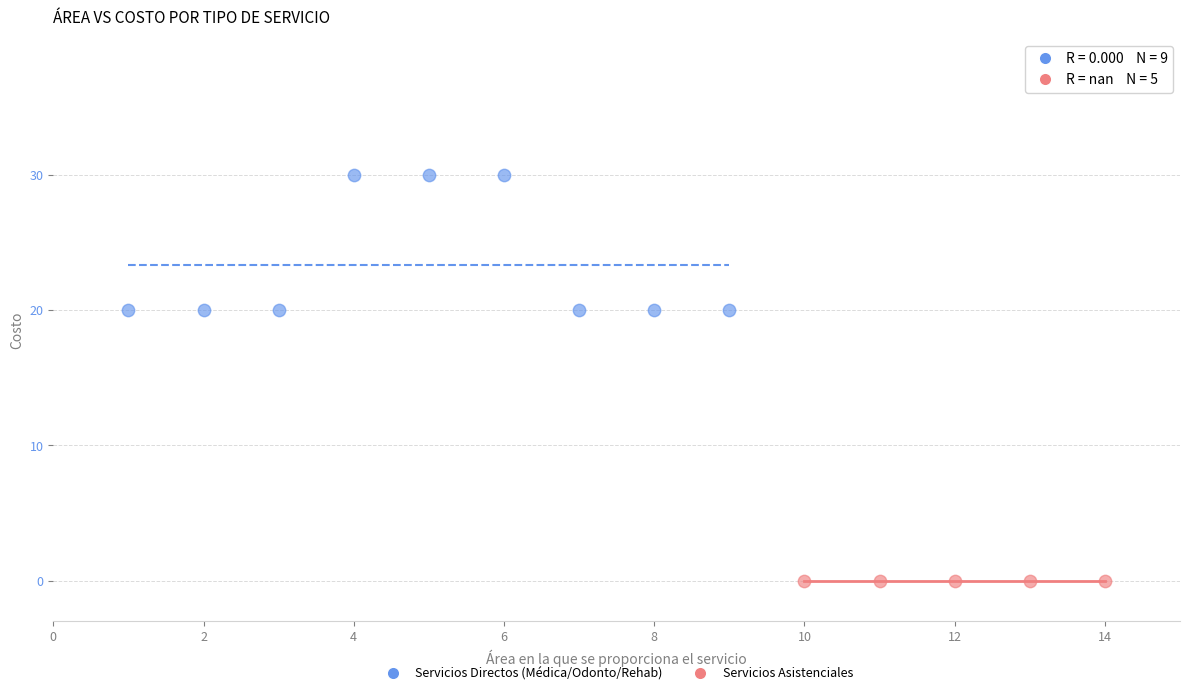

Which series reaches the maximum Y coordinate?

Servicios Directos (Médica/Odonto/Rehab)